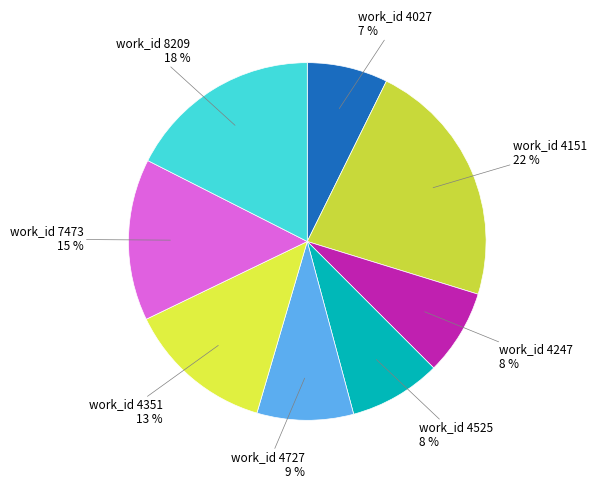

Do work_id 4151 and work_id 4727 together represent more than half of the pie?

No